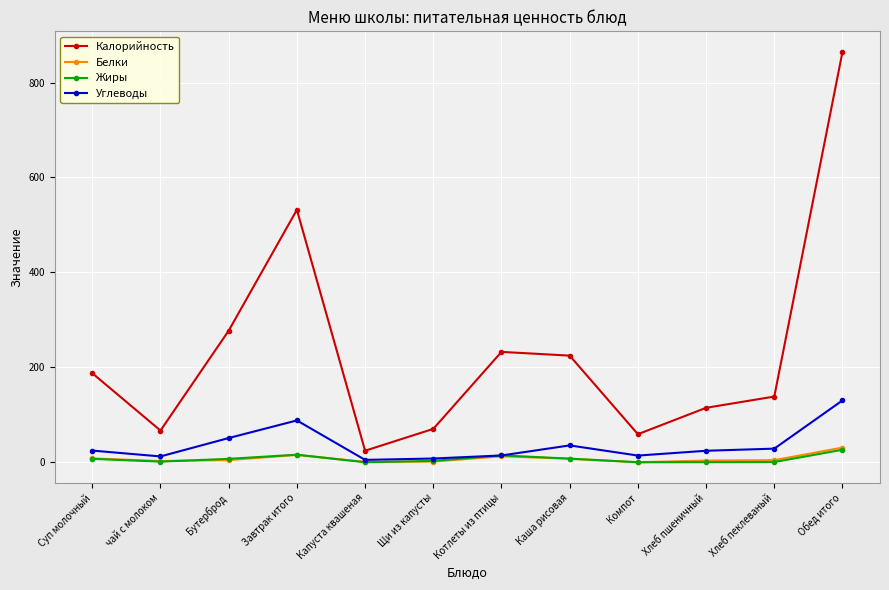

The value of Углеводы at Завтрак итого is 88.2. True or false?

True